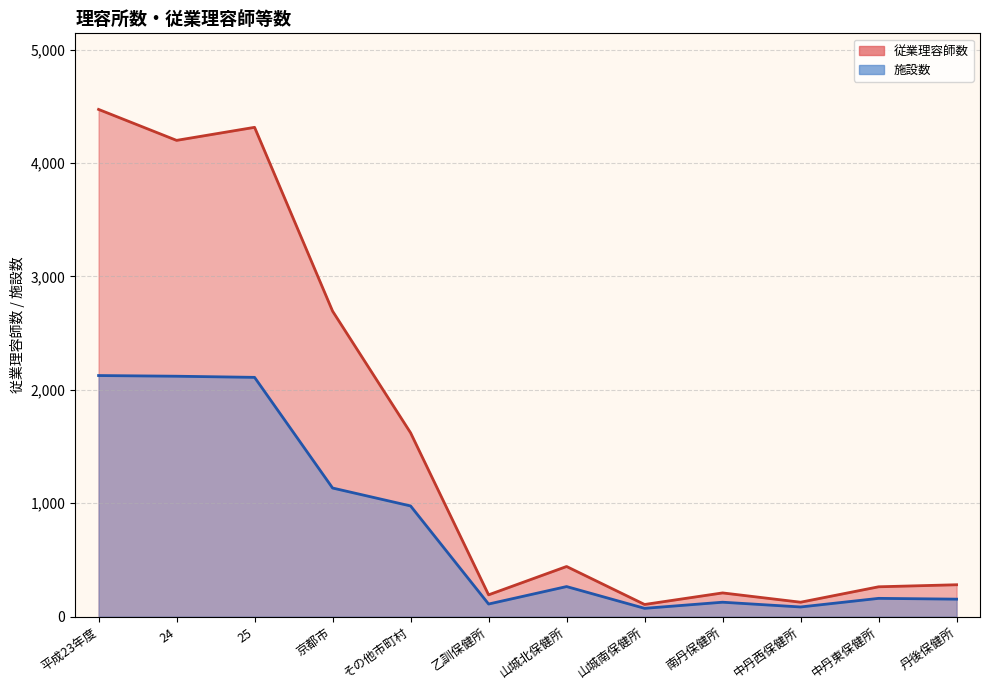

Approximately how many times larger is the value at 24 compared to 平成23年度?

0.9